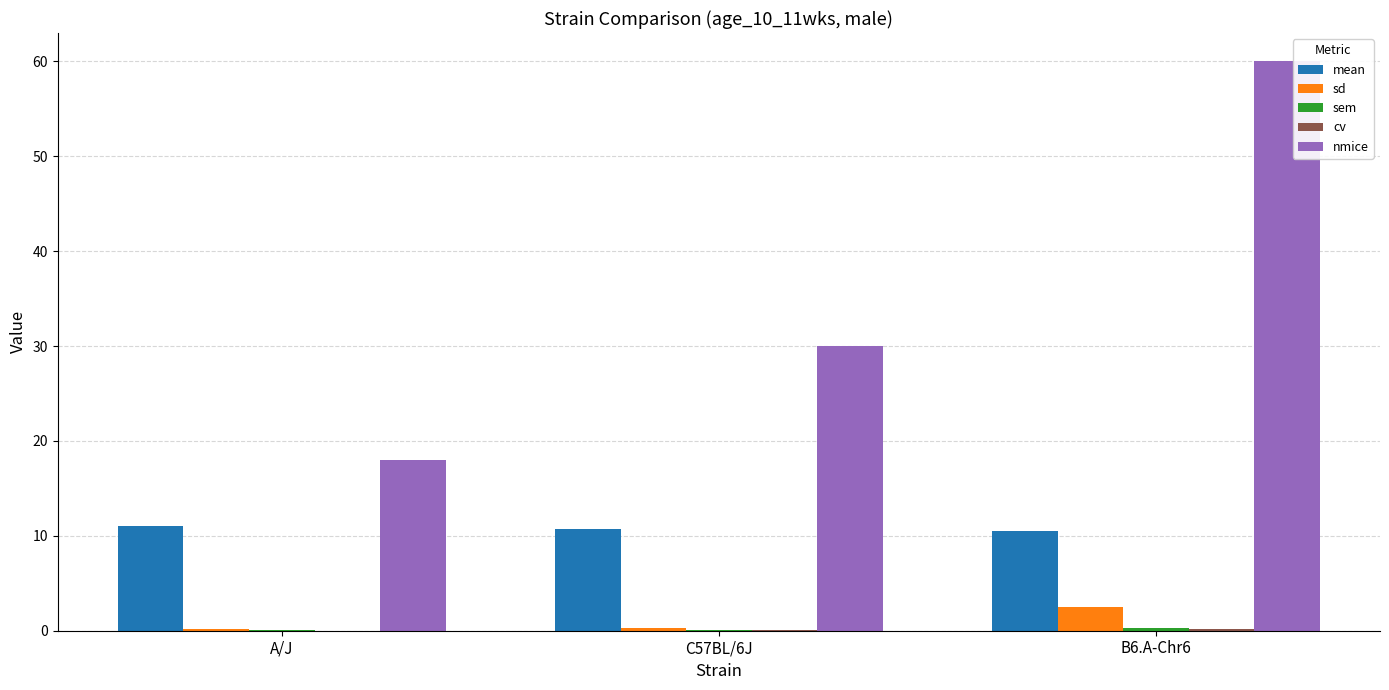

At which category is the sum across all series the highest?

B6.A-Chr6